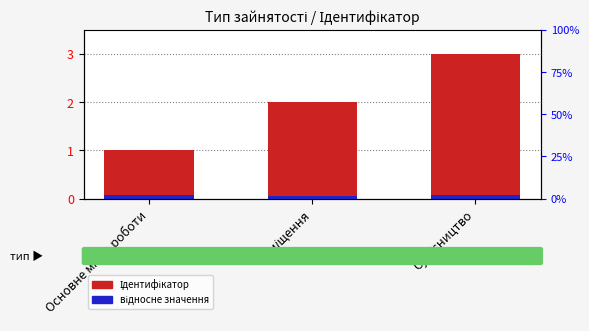

Rank the series by their average value, from highest to lowest.

Ідентифікатор, відносне значення